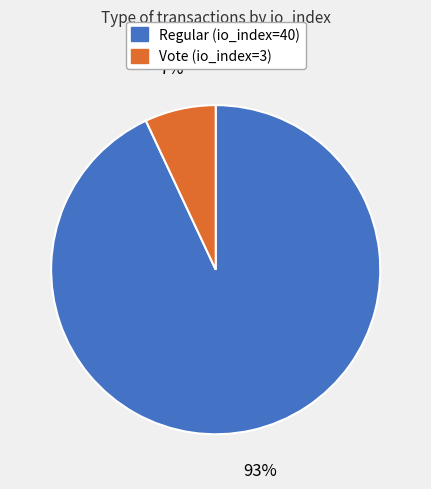

Approximately how many times larger is the value at Regular (io_index=40) compared to Vote (io_index=3)?

13.3